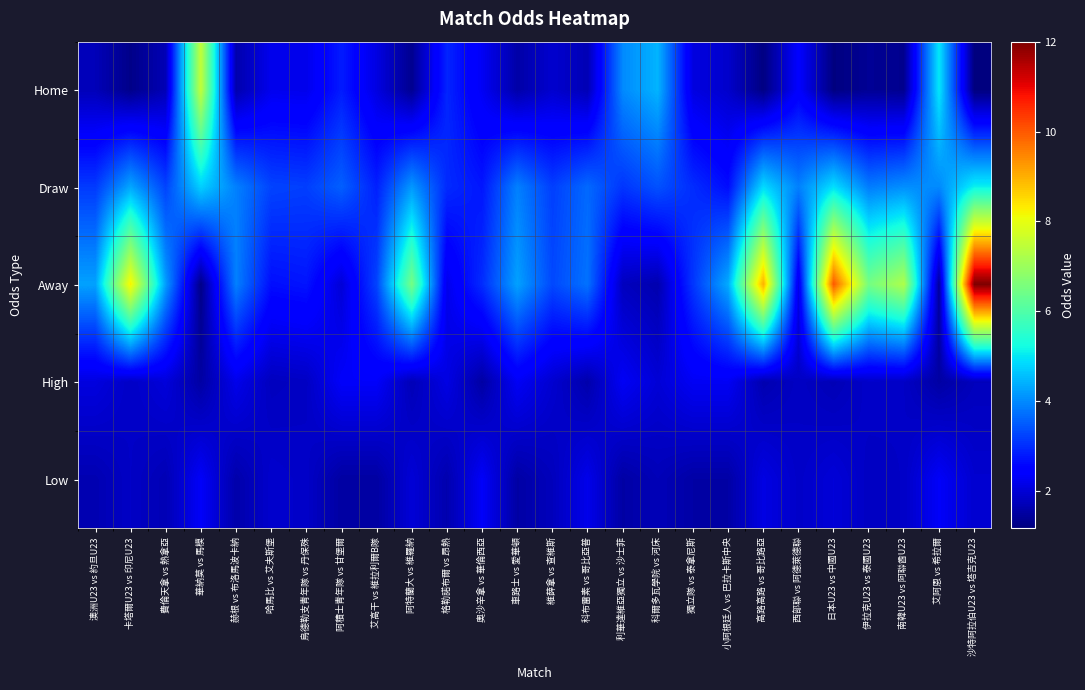

Which has a higher value, 格勒諾布爾 vs 昂熱 or 車路士 vs 愛華頓?

格勒諾布爾 vs 昂熱